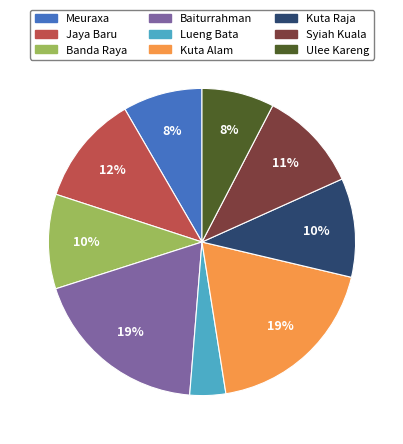

Approximately how many times larger is the value at Kuta Raja compared to Banda Raya?

1.0